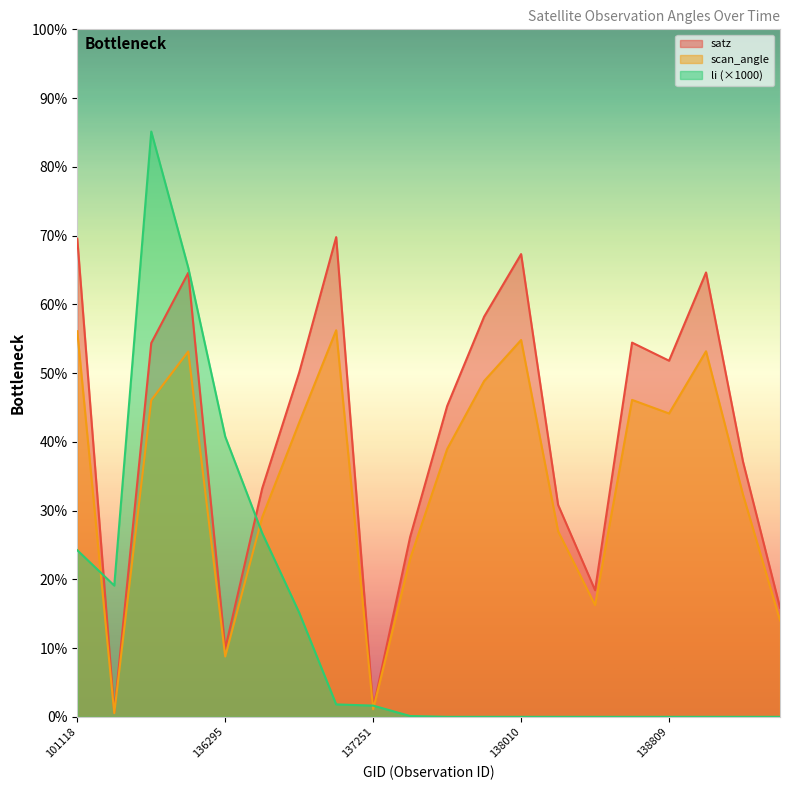

The value of scan_angle at 138809 is 21.4. True or false?

False